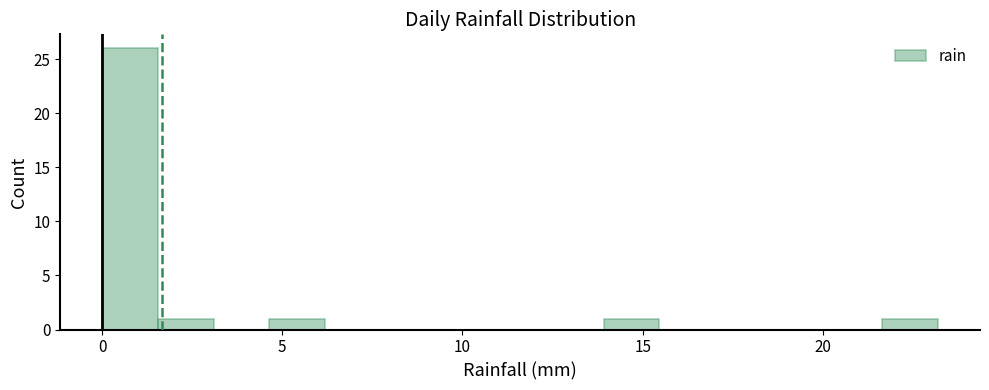

Around what value on the x-axis is the tallest bar? Give the approximate position of its centre, as read against the axis.

1.0